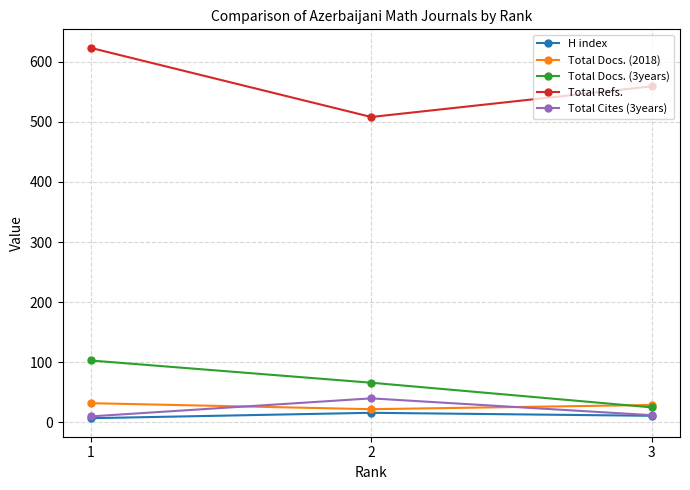

Is this an area chart (filled region under the line)?

No